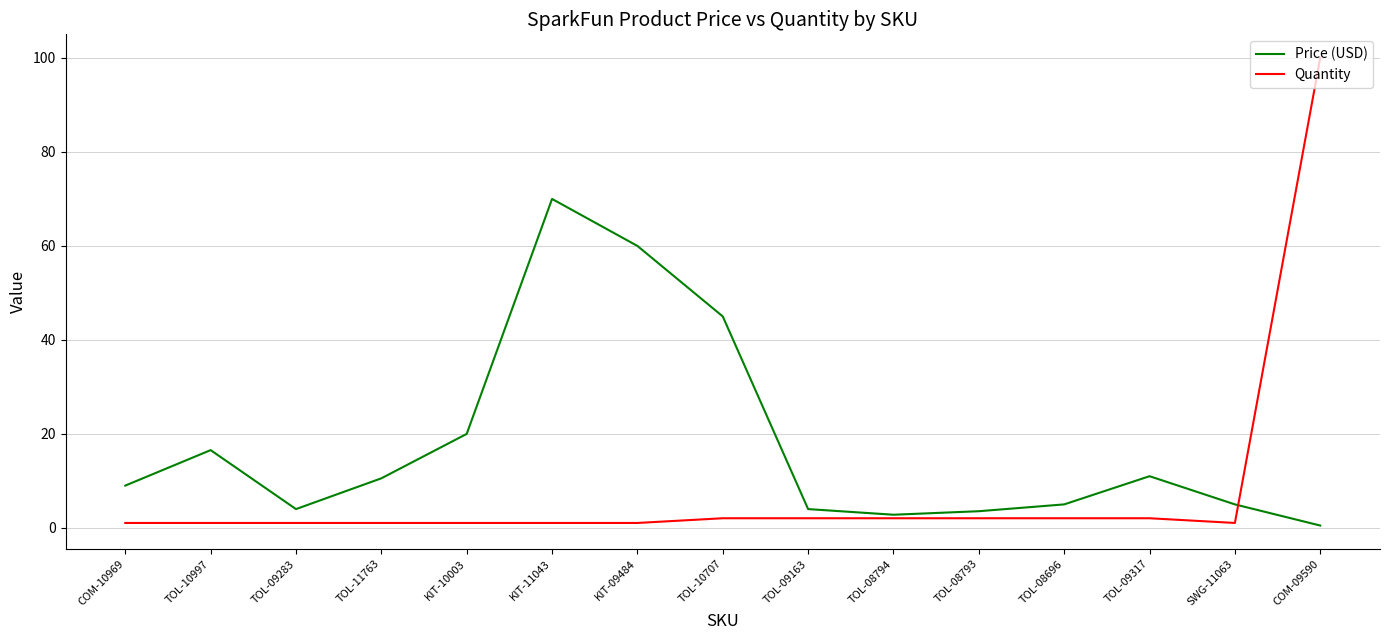

Which series has the widest spread of values?

Quantity